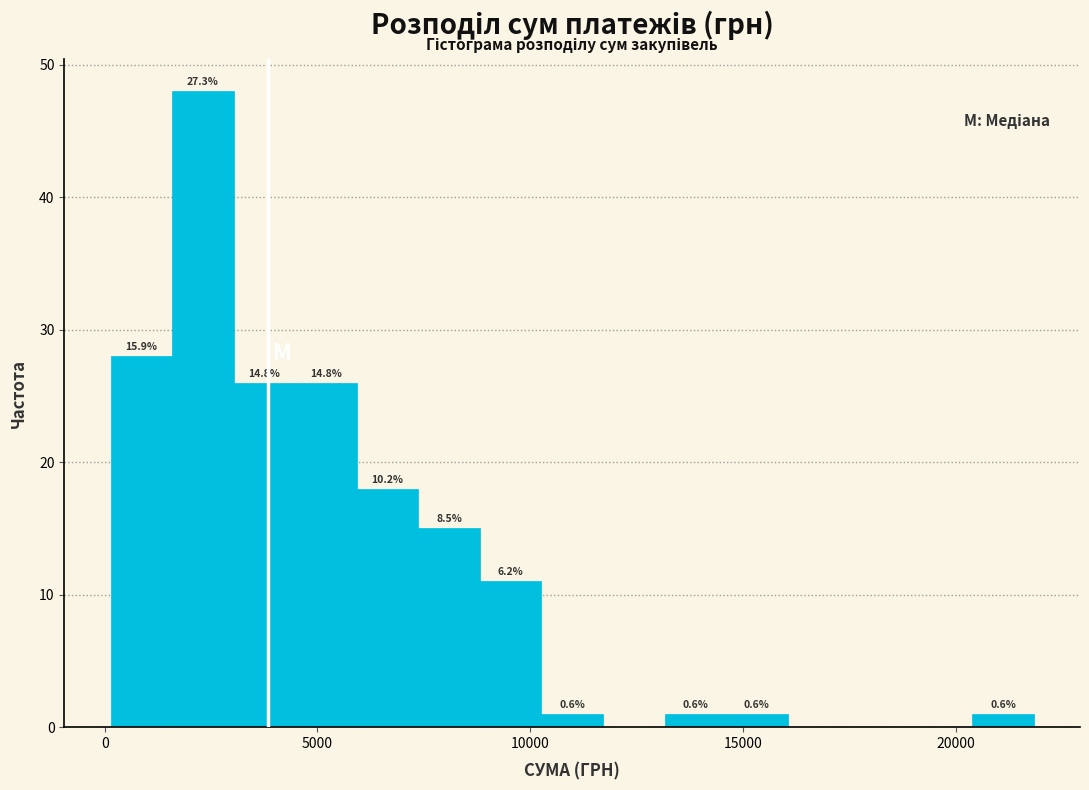

Read against the x-axis, roughly where is the centre of the tallest bar?

2500